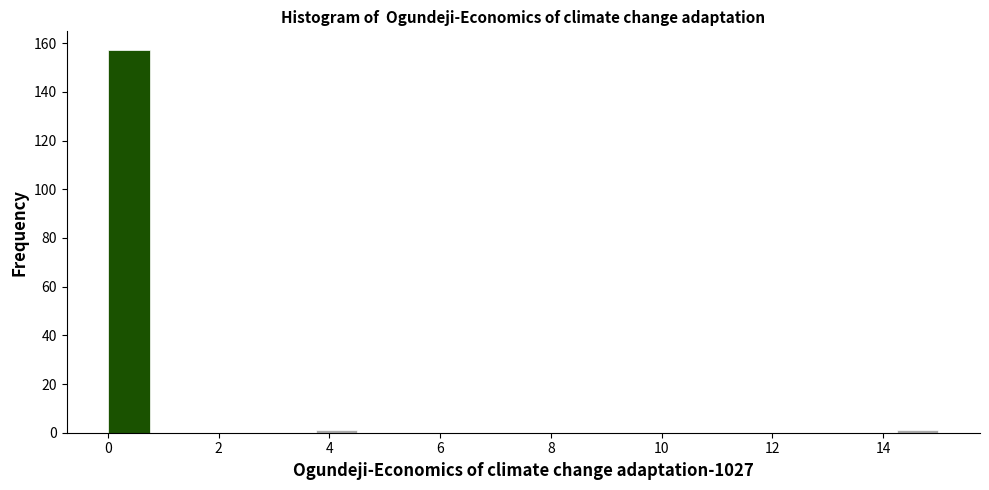

Read against the x-axis, roughly where is the centre of the tallest bar?

0.4